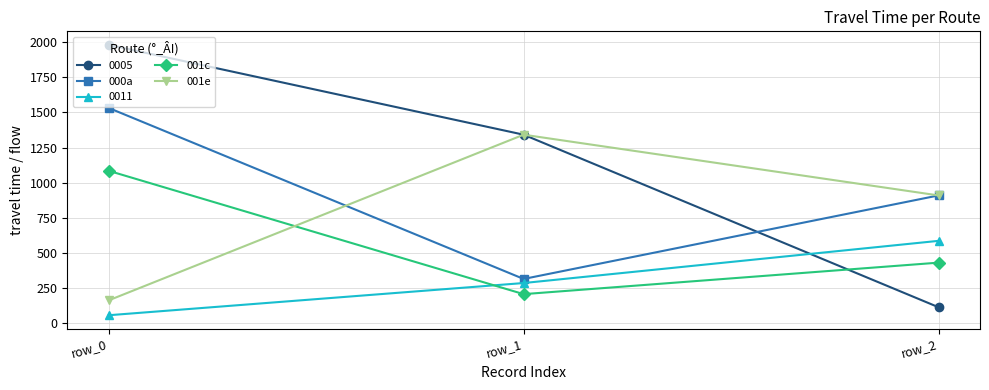

What is the maximum value for 001e?

1342